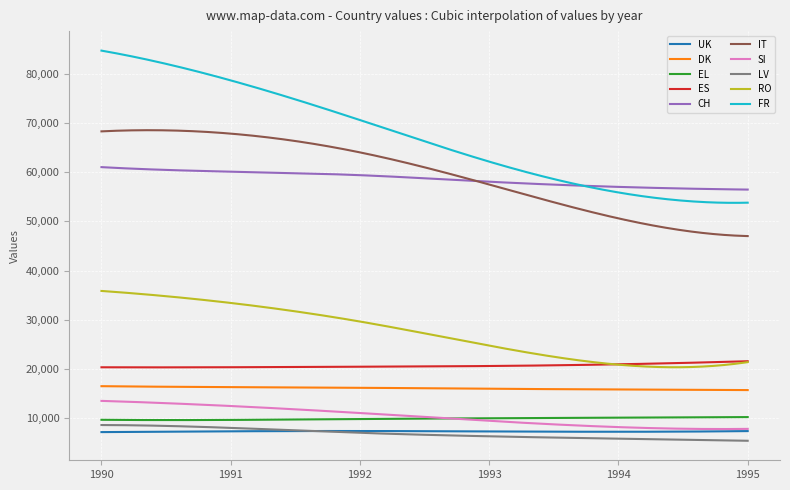

Which series has the largest total across all categories?

FR